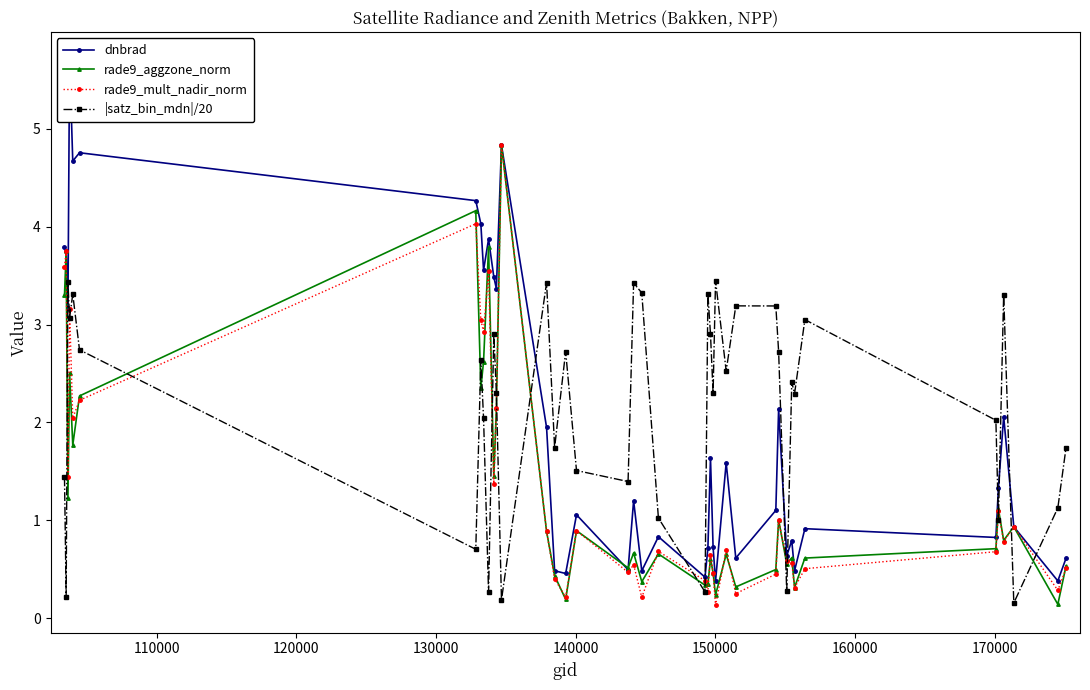

What is the value of the rade9_mult_nadir_norm point at the 13th from the left?

4.8